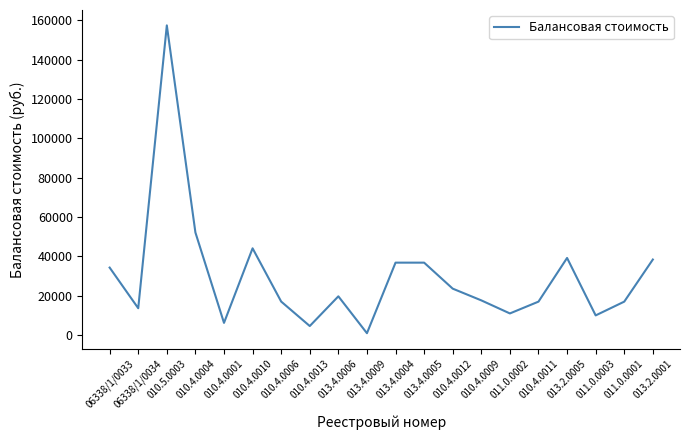

What is the difference between the maximum and minimum values?

156450.0